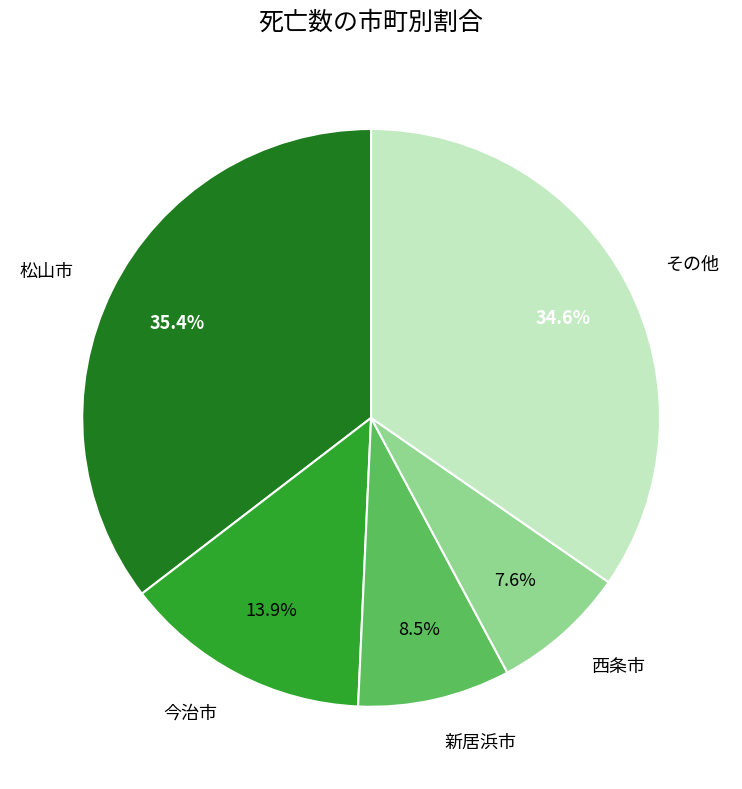

What is the smallest slice in the pie chart?

西条市